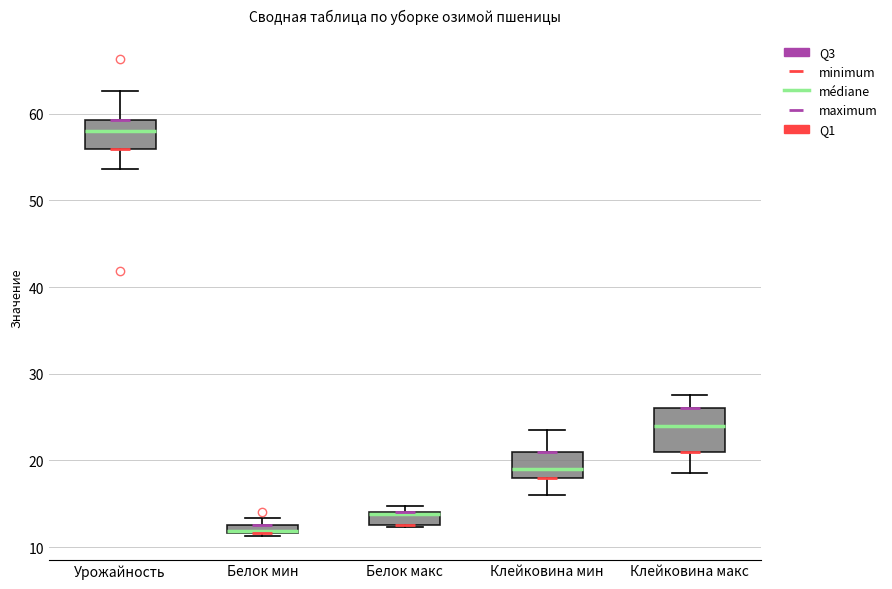

Where does the lower whisker of the box for Урожайность end on the y-axis? The values are not printed on the chart, so give them approximately, as read against the axis.

54